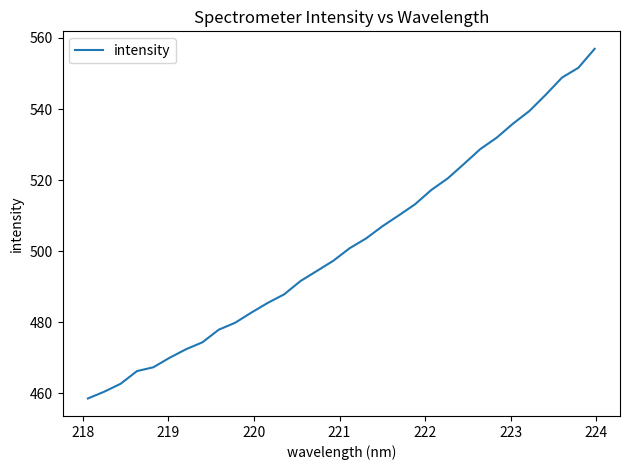

What is the minimum value shown in the chart?

458.6